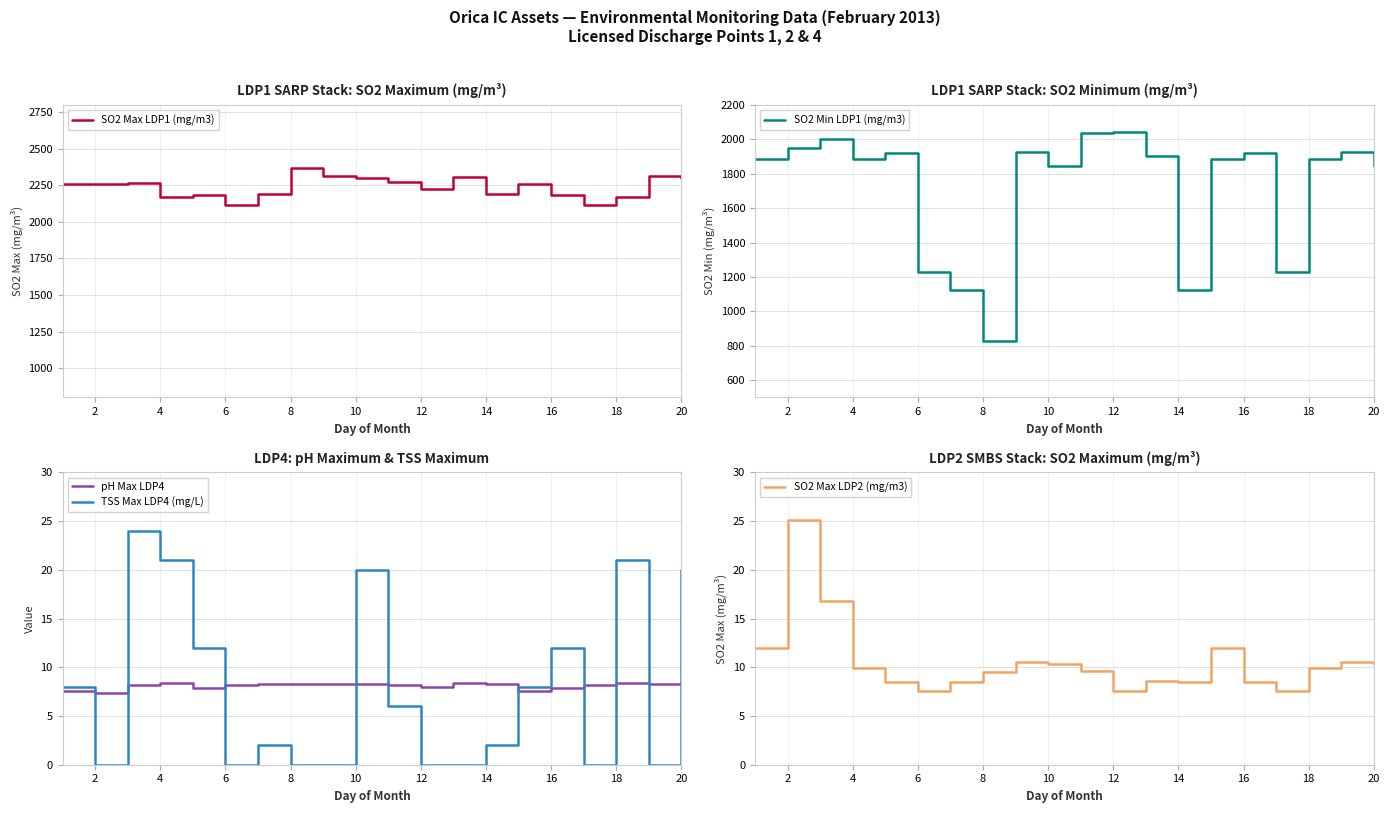

The value of SO2 Min LDP1 (mg/m3) at 18 is 3071.9. True or false?

False